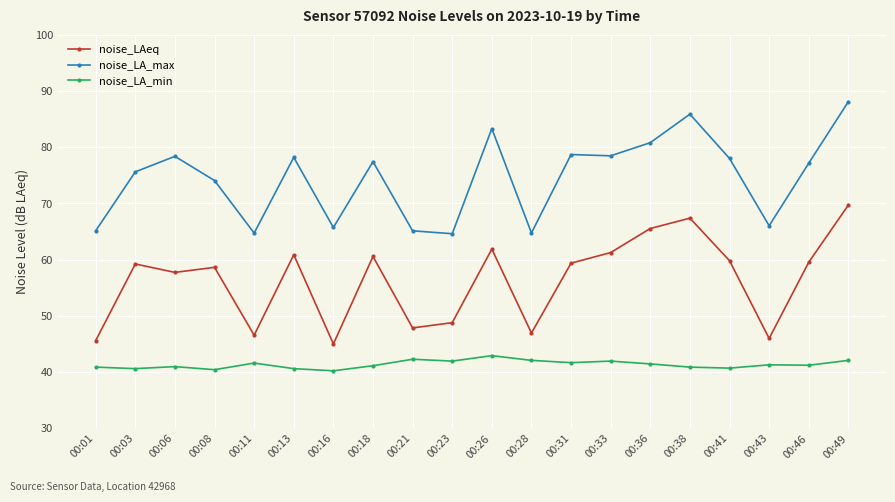

How many distinct data groups are displayed?

3